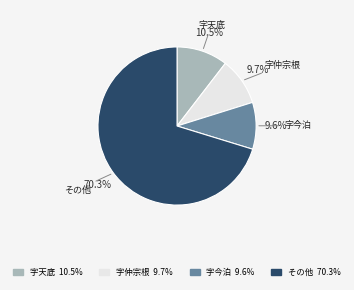

Is there a majority slice in this chart?

Yes